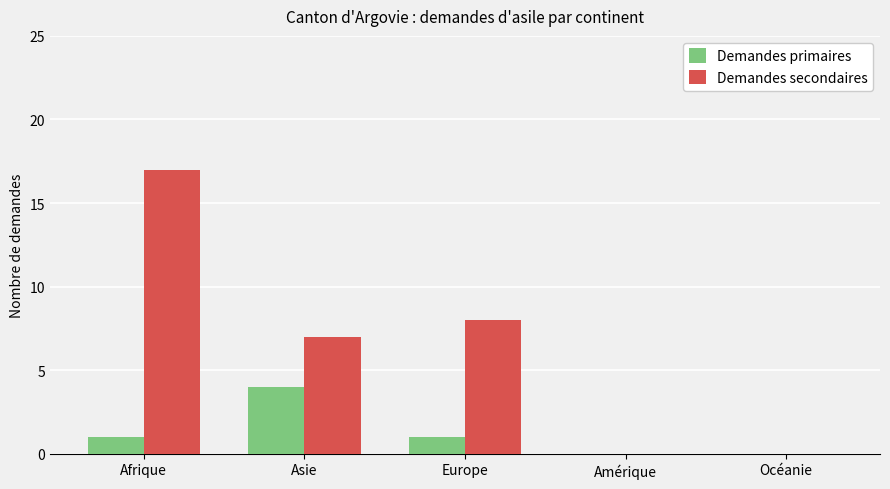

Reading left to right, transcribe all the data shown in this chart.

Demandes primaires: Afrique=1	Asie=4	Europe=1	Amérique=0	Océanie=0
Demandes secondaires: Afrique=17	Asie=7	Europe=8	Amérique=0	Océanie=0